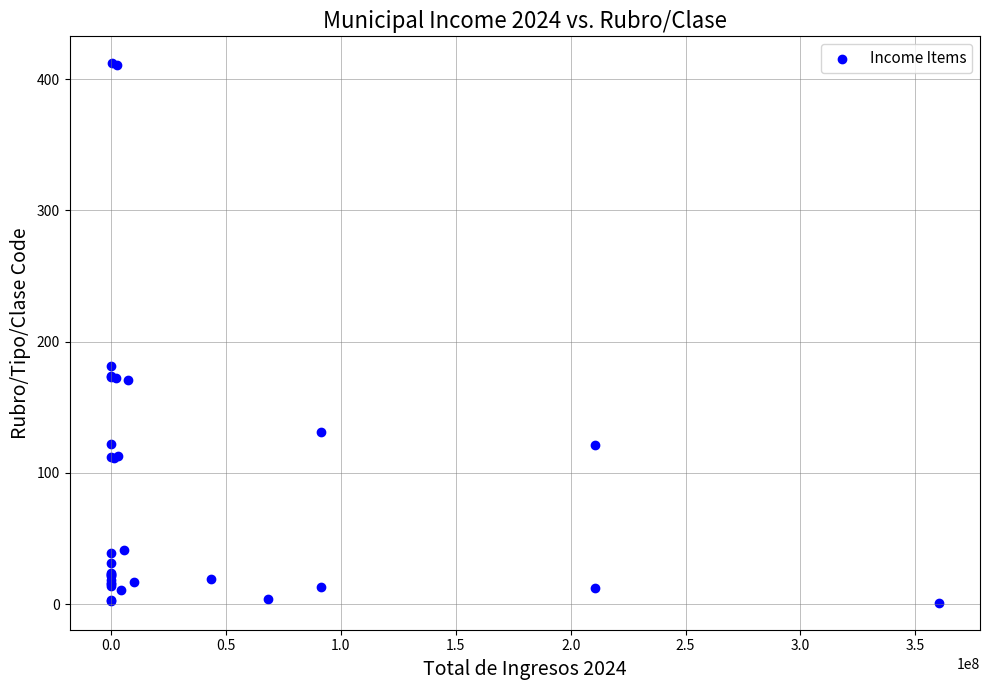

What Y value in the scatter plot is closest to 206?

181